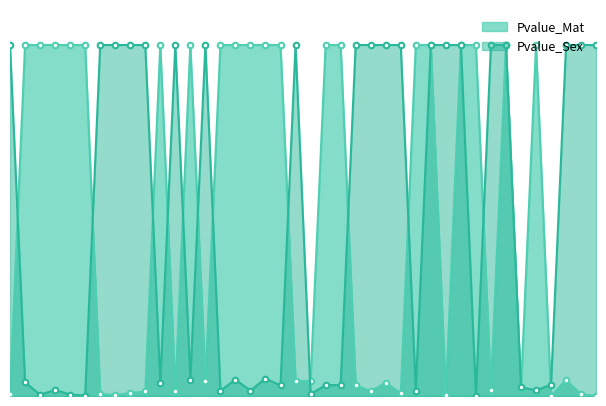

At which label is Pvalue_Sex closest to 0?

5